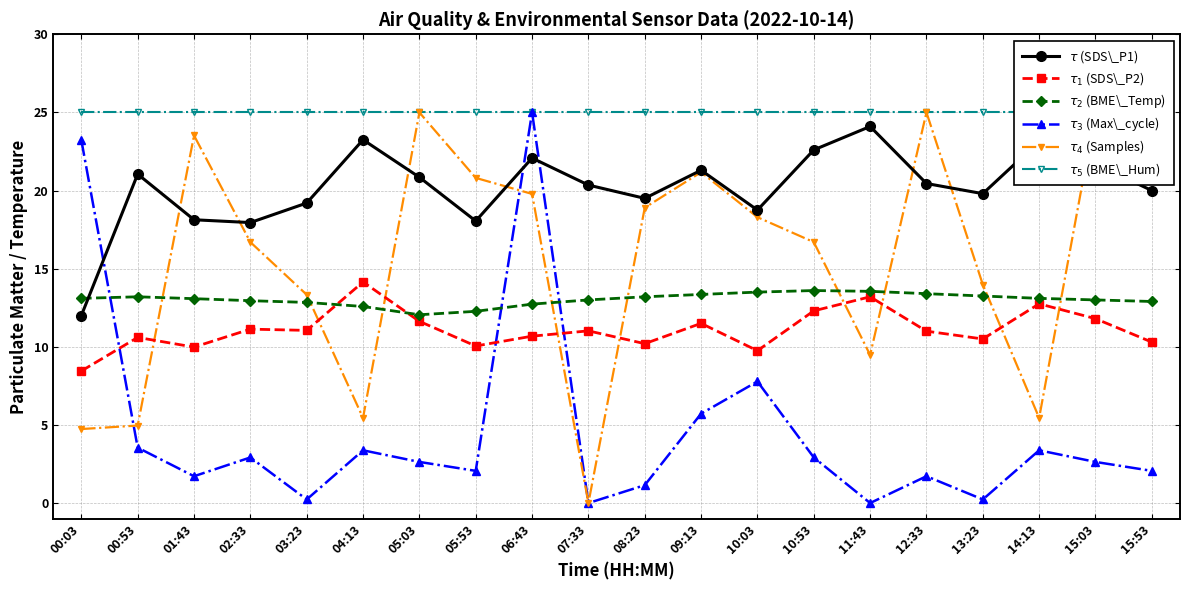

Where does the $\tau_1$ (SDS\_P2) series first go above 11?

02:33